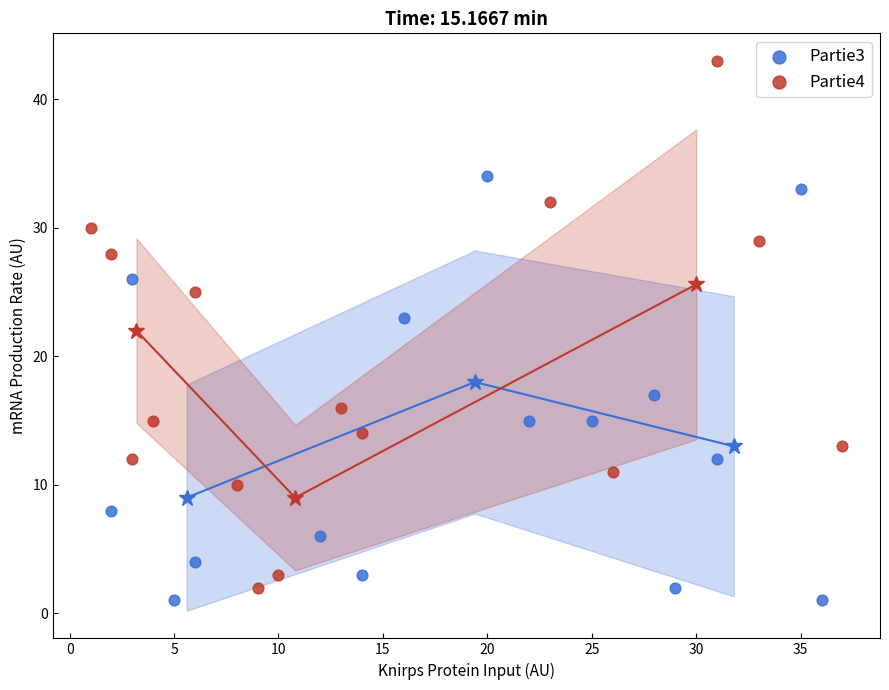

Which series has the widest spread of Y values?

Partie4